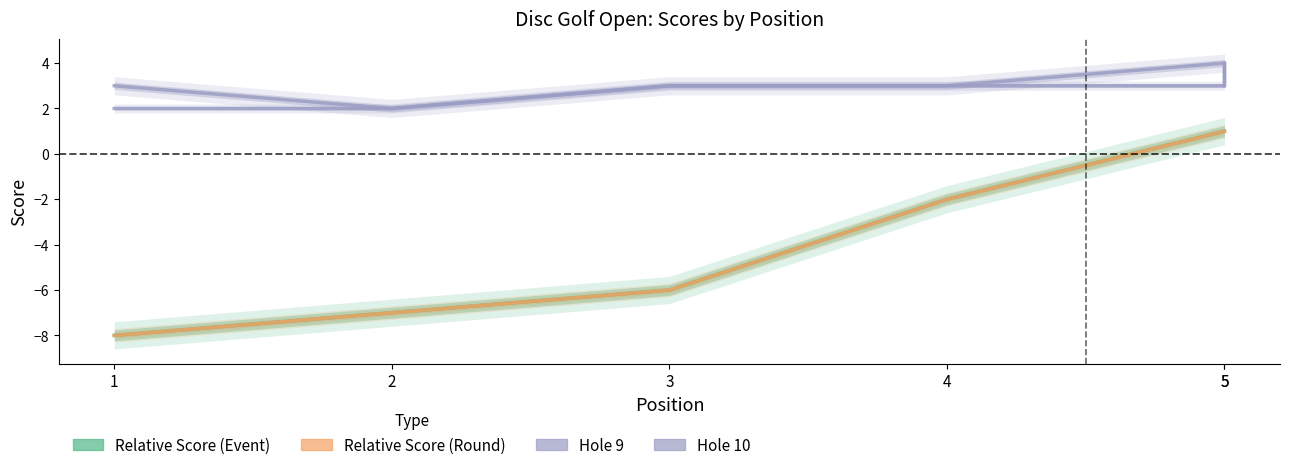

Does the chart have visible grid lines?

No